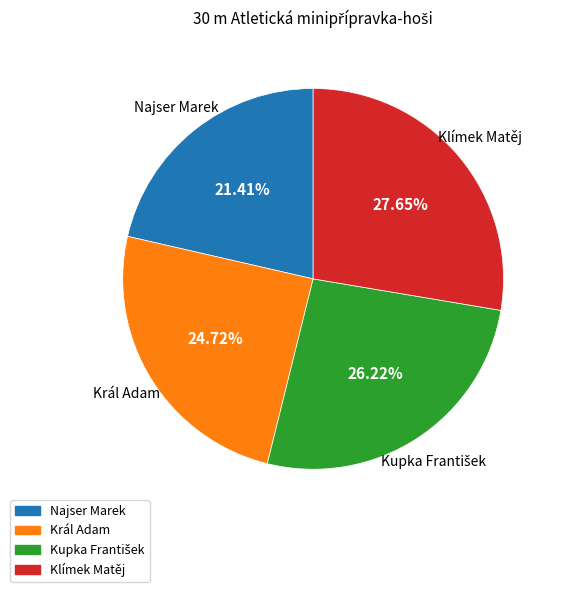

Which has a higher value, Najser Marek or Král Adam?

Král Adam